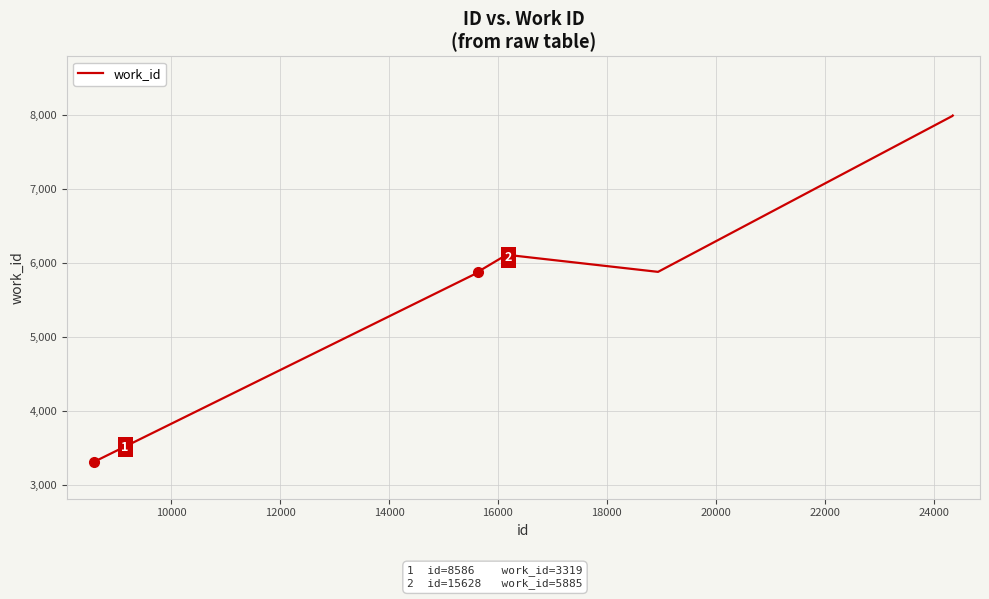

What is the smallest value displayed?

3319